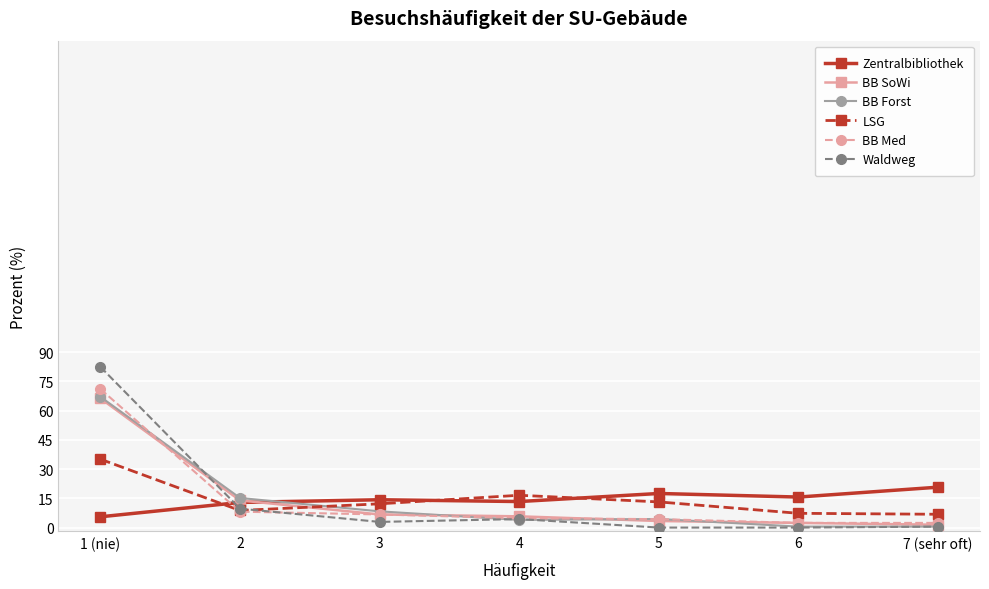

Which series has the widest spread of values?

Waldweg